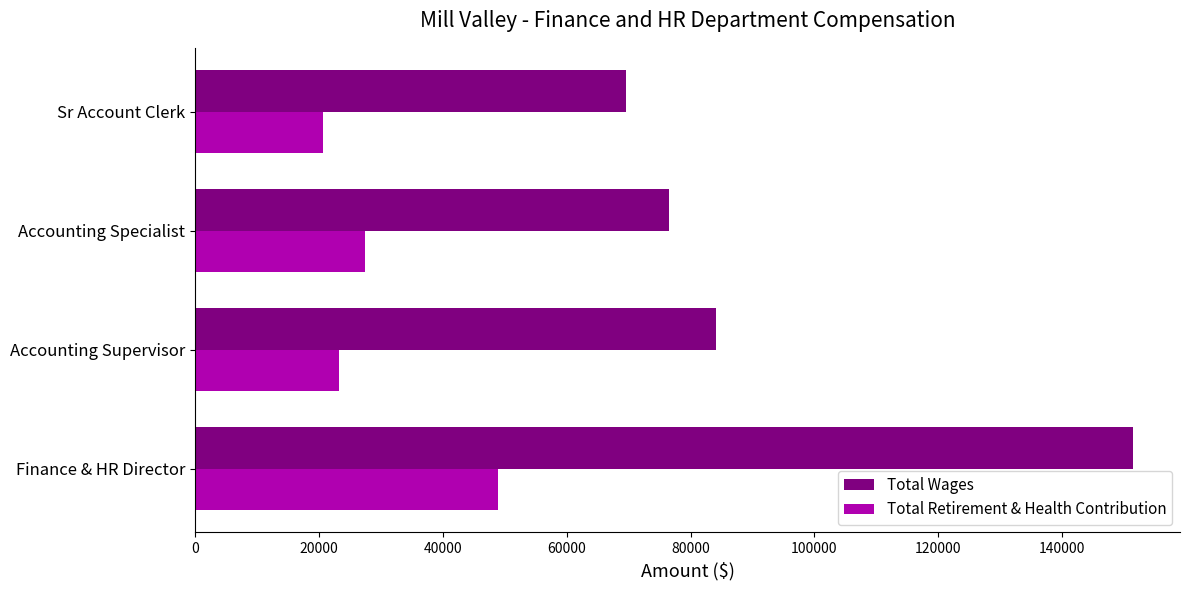

What is the difference between the highest and lowest values at Accounting Specialist?

49031